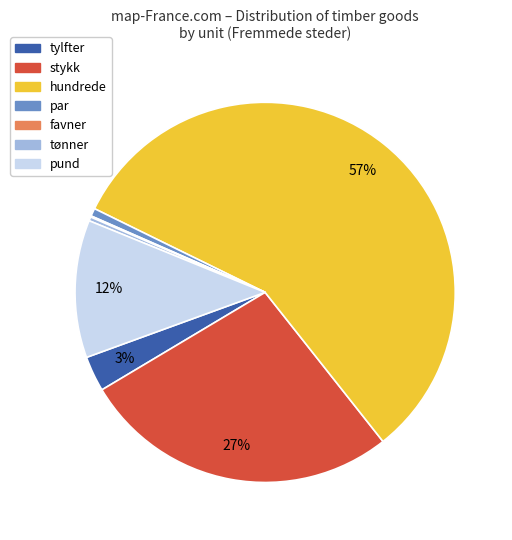

Between tylfter and par, which is larger?

tylfter